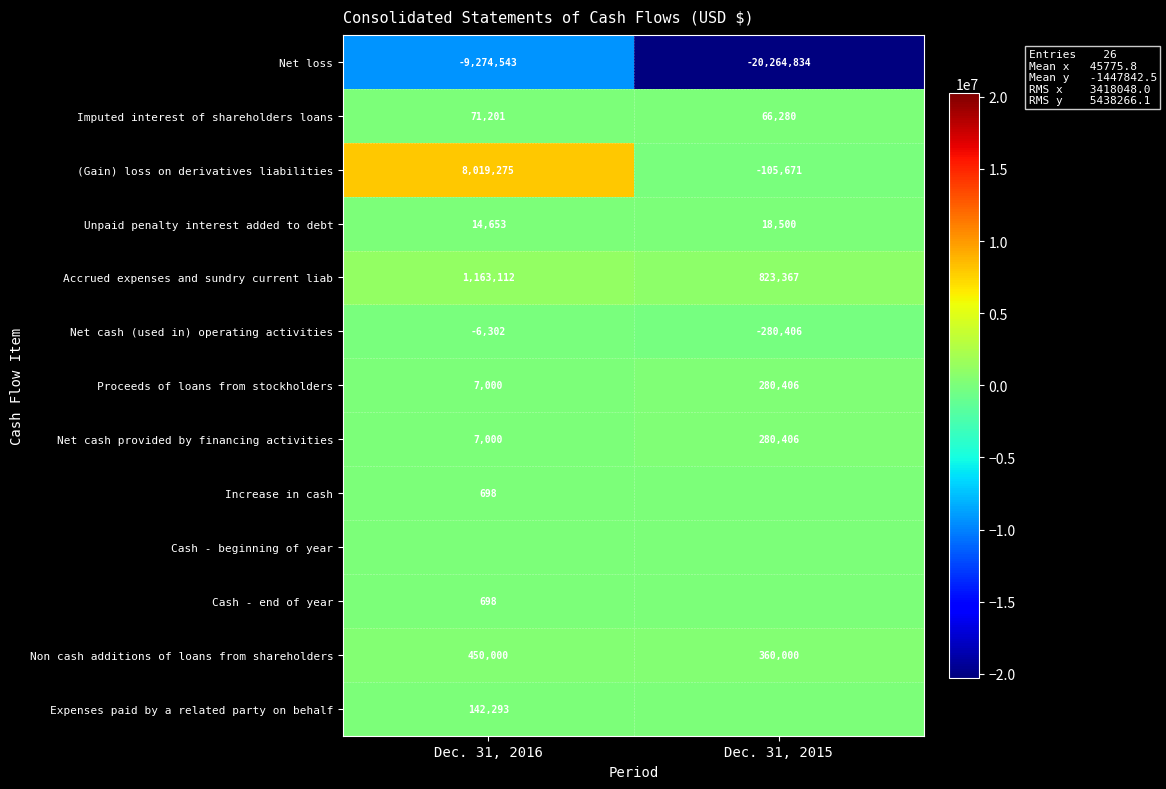

At which label is Imputed interest of shareholders loans closest to 68740?

Dec. 31, 2015